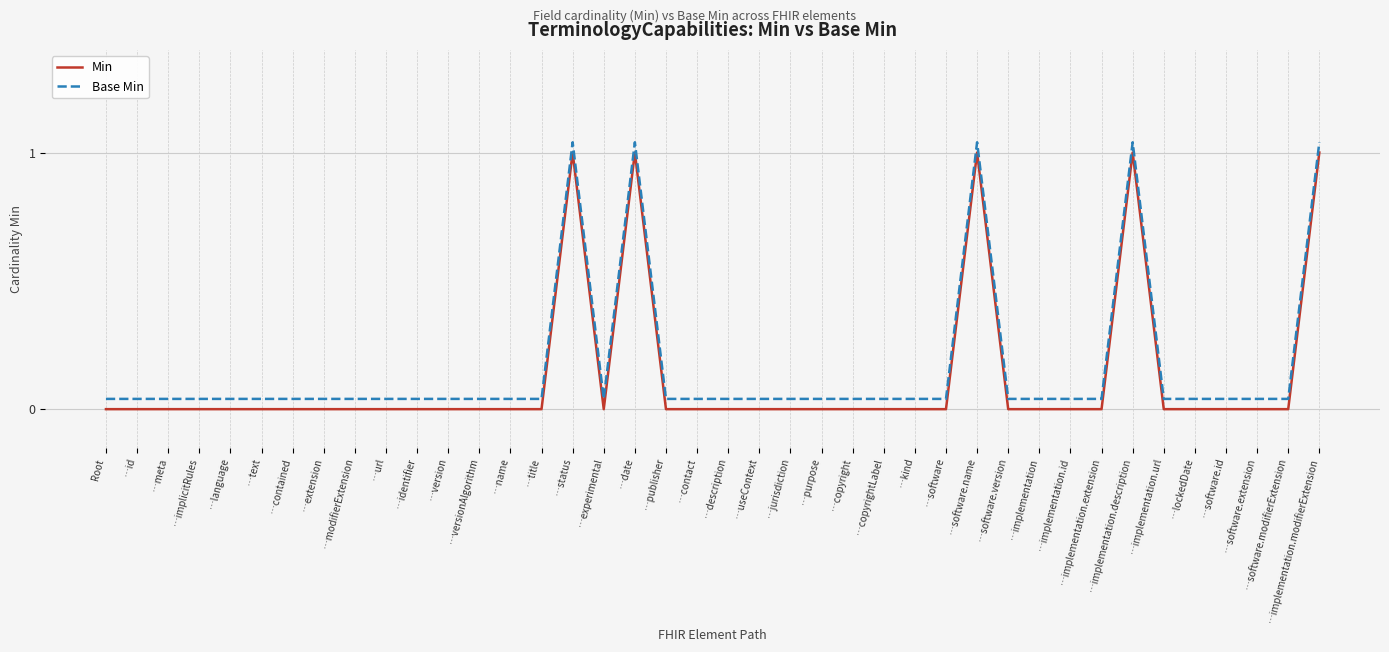

Where is the first local minimum for Min?

…experimental